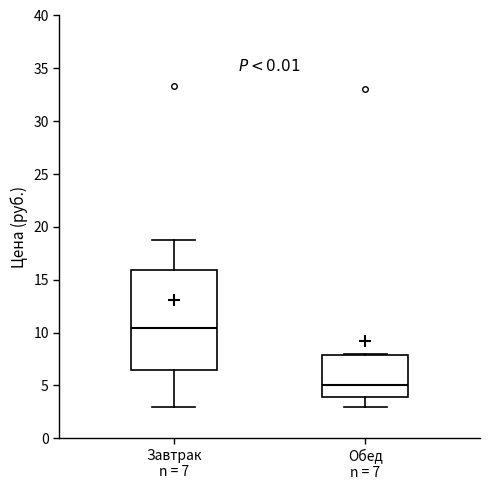

Reading left to right, transcribe this box plot: for each box, give where its median line is, the range the box spans, and where its two whiskers end, as read against the y-axis. The values are not printed on the chart, so give them approximately, as read against the axis.

Завтрак n = 7: median 10.5, box 6.5 to 16.0, whiskers 3.0 to 19.0
Обед n = 7: median 5.0, box 4.0 to 8.0, whiskers 3.0 to 8.0